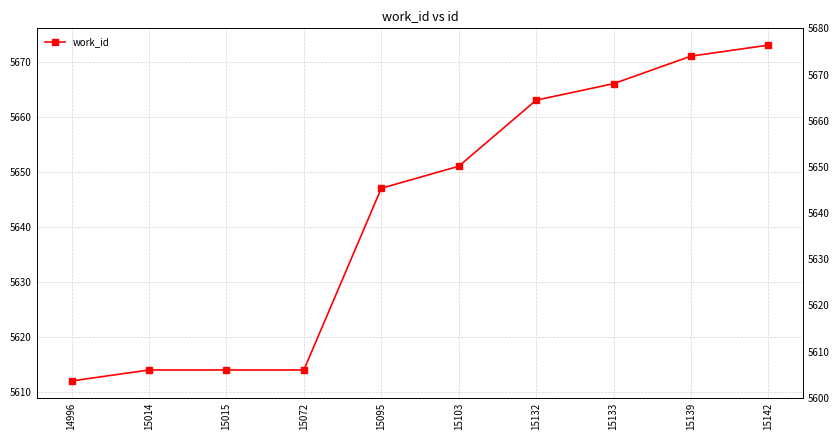

What is the sum of all values?

56425